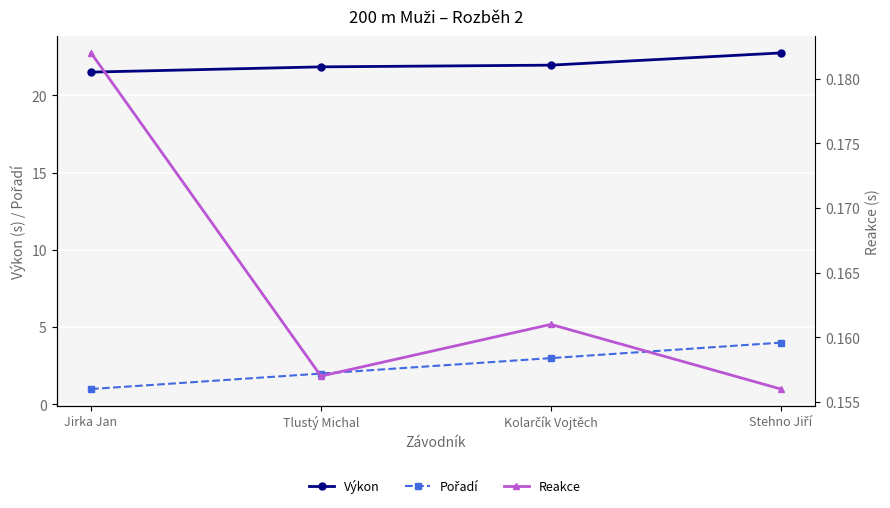

Which series changed the most between Jirka Jan and Stehno Jiří?

Pořadí